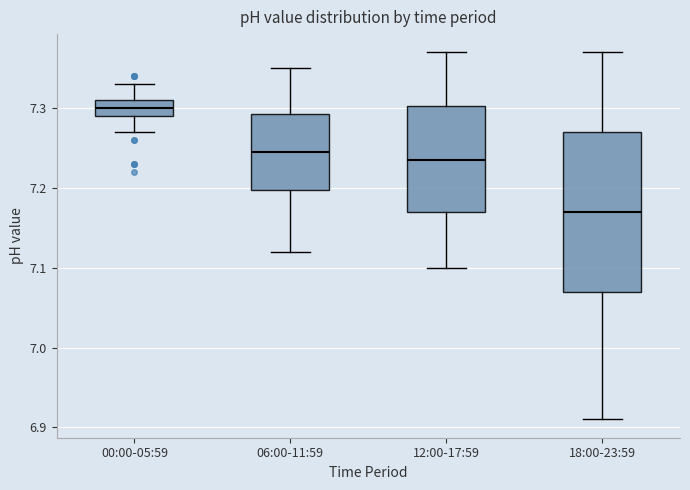

Comparing the boxes themselves (not the whiskers), which one is the tallest?

18:00-23:59